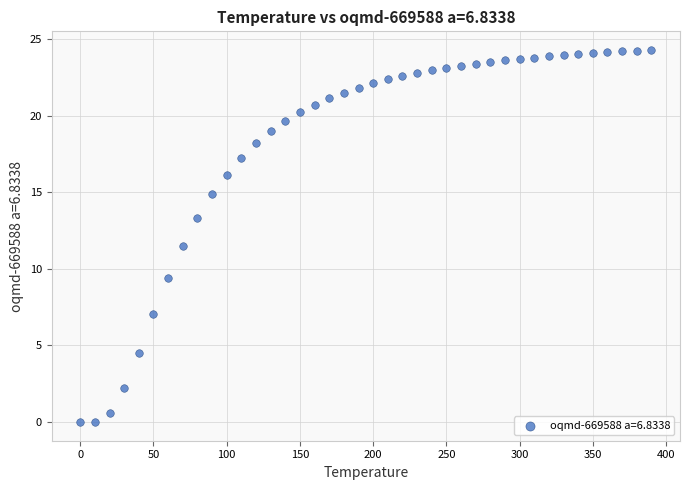

What Y value in the scatter plot is closest to 12?

11.5